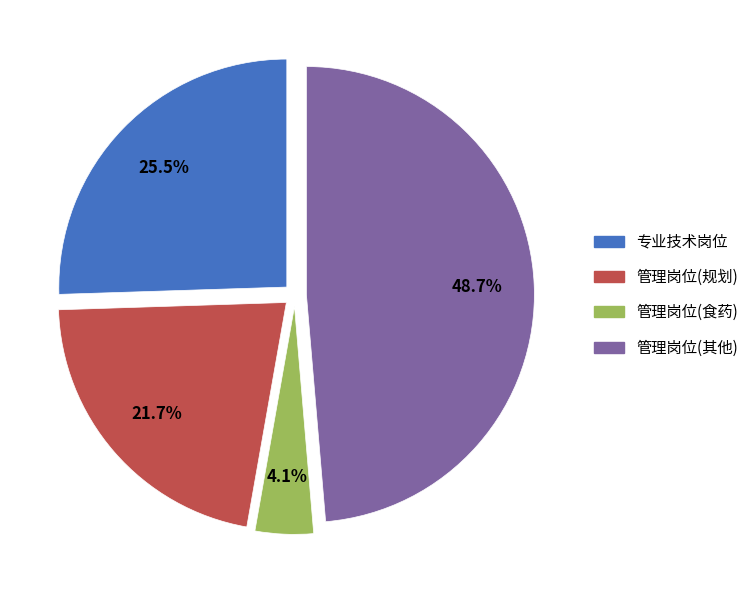

Is there any slice that represents more than half of the pie?

No